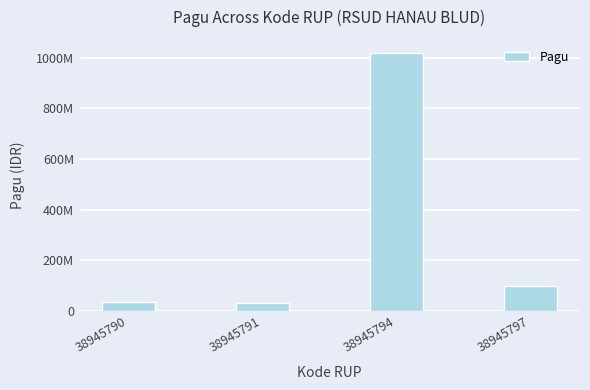

What is the change in value from 38945790 to 38945791?

-6000000